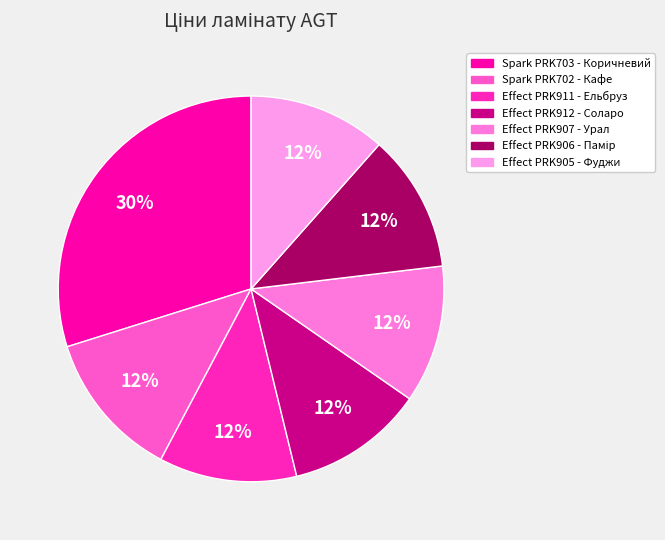

Which slice is the smallest?

Effect PRK911 - Ельбруз